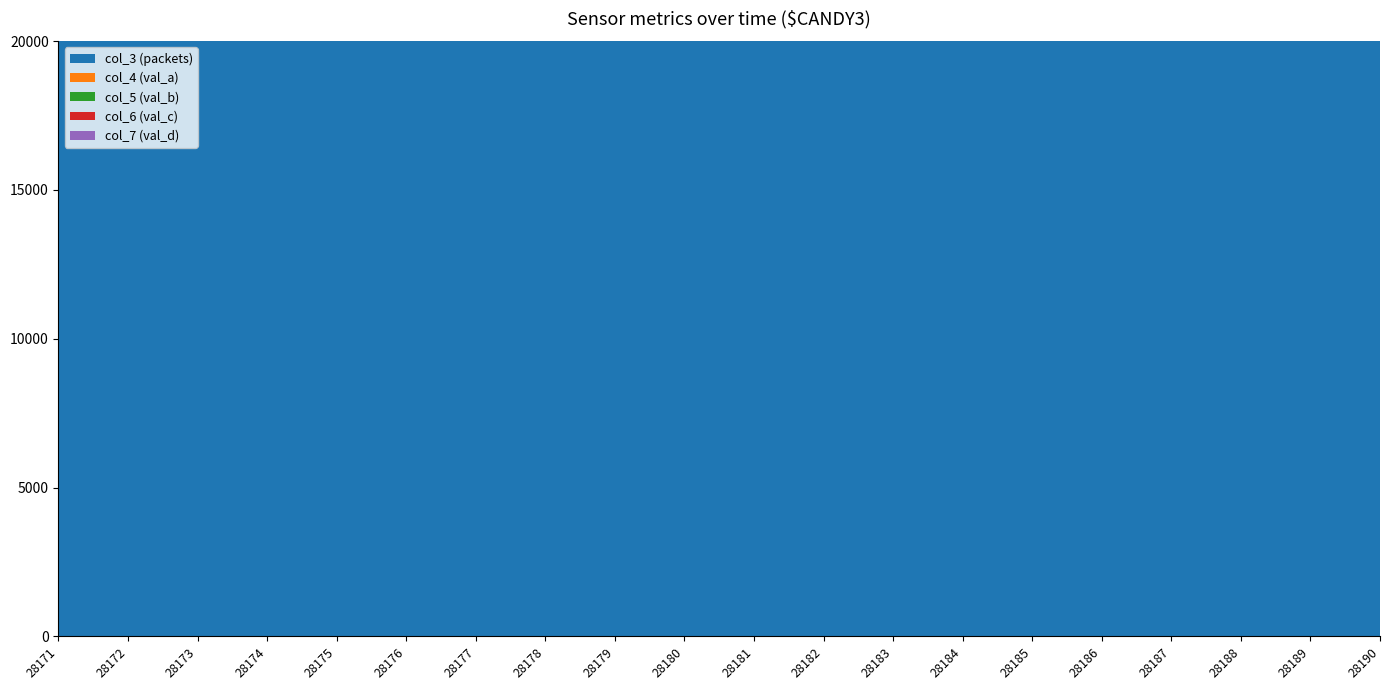

Reading right to left, extract all data points from this chart.

col_3 (packets): 318068	318057	318045	318034	318023	318012	318000	317989	317978	317966	317955	317944	317933	317921	317910	317899	317887	317876	317865	317854
col_4 (val_a): 10137	10102	10022	10109	10131	9942	9789	10001	10123	10102	9961	10042	10010	10213	9070	8322	9506	9807	9970	10010
col_5 (val_b): 8530	8535	8631	8614	8537	8652	8808	8672	8784	8545	8685	8607	8653	8594	9456	9889	9053	8743	8669	8635
col_6 (val_c): 1241	1195	1204	1214	1248	1287	1267	1259	1135	1227	1232	1233	1230	1162	1281	1484	1253	1277	1220	1231
col_7 (val_d): 228	236	215	217	223	222	240	228	199	229	241	225	199	212	269	292	264	223	215	231